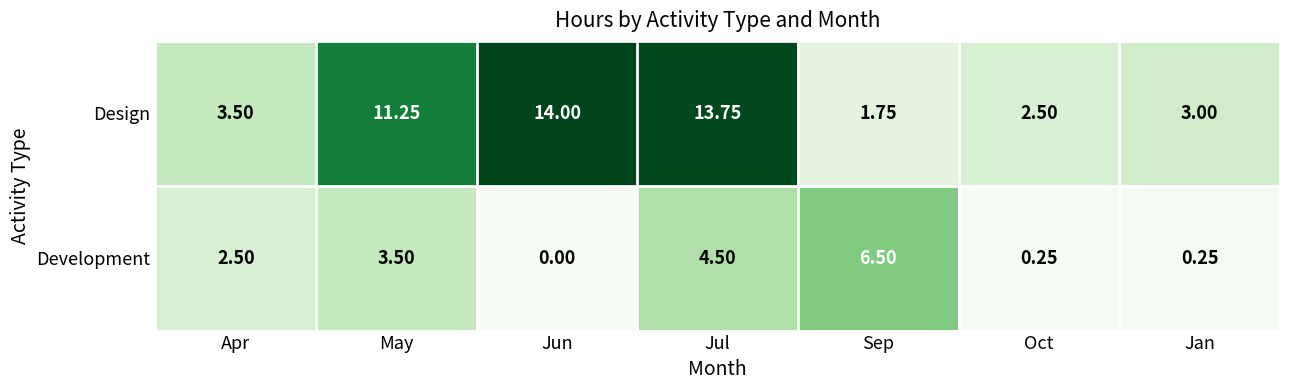

At Sep, list the series in order from largest to smallest.

Development, Design